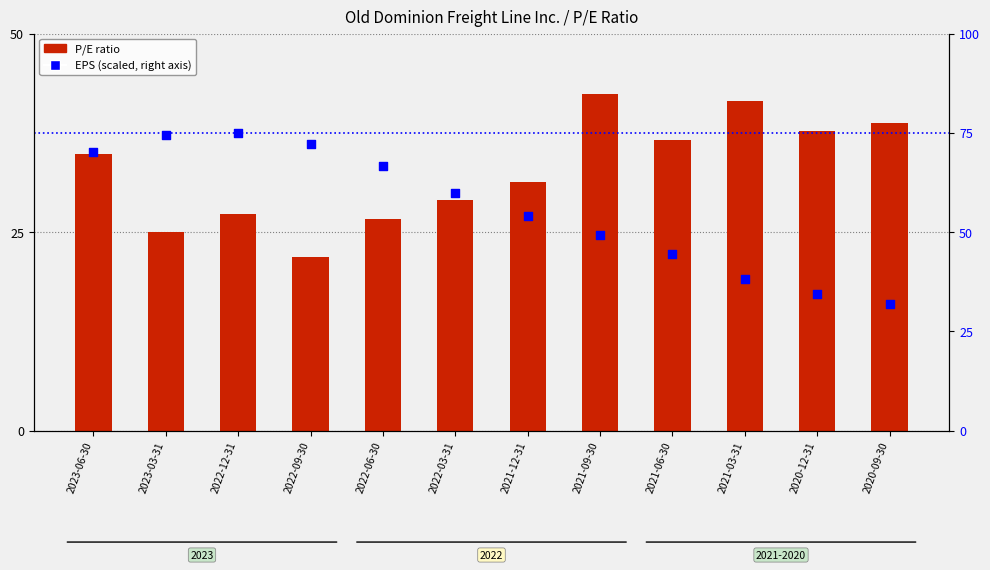

Which series reaches the maximum Y coordinate?

EPS (scaled)